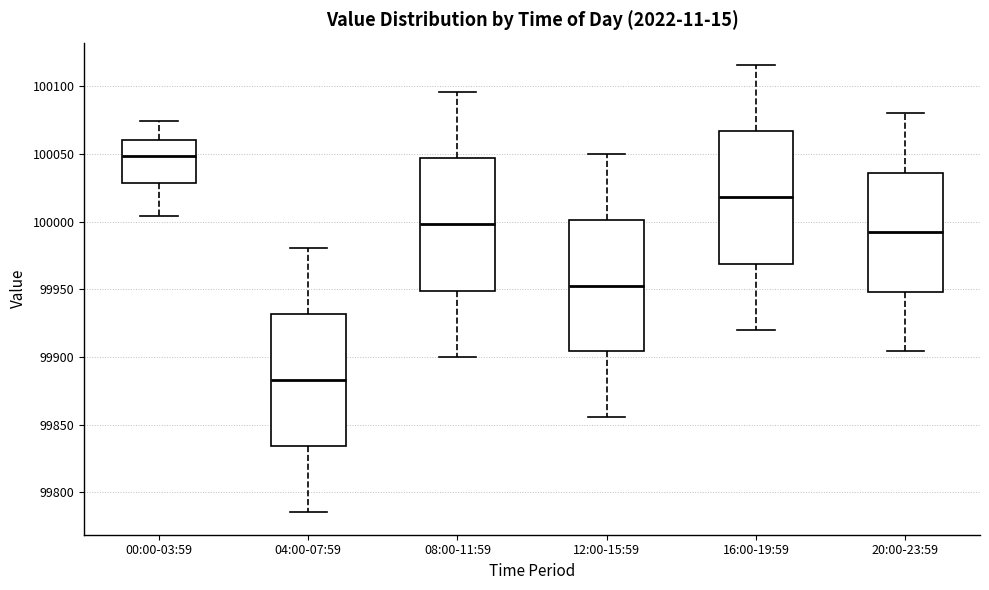

Where does the upper whisker of the box for 12:00-15:59 end on the y-axis? The values are not printed on the chart, so give them approximately, as read against the axis.

100050